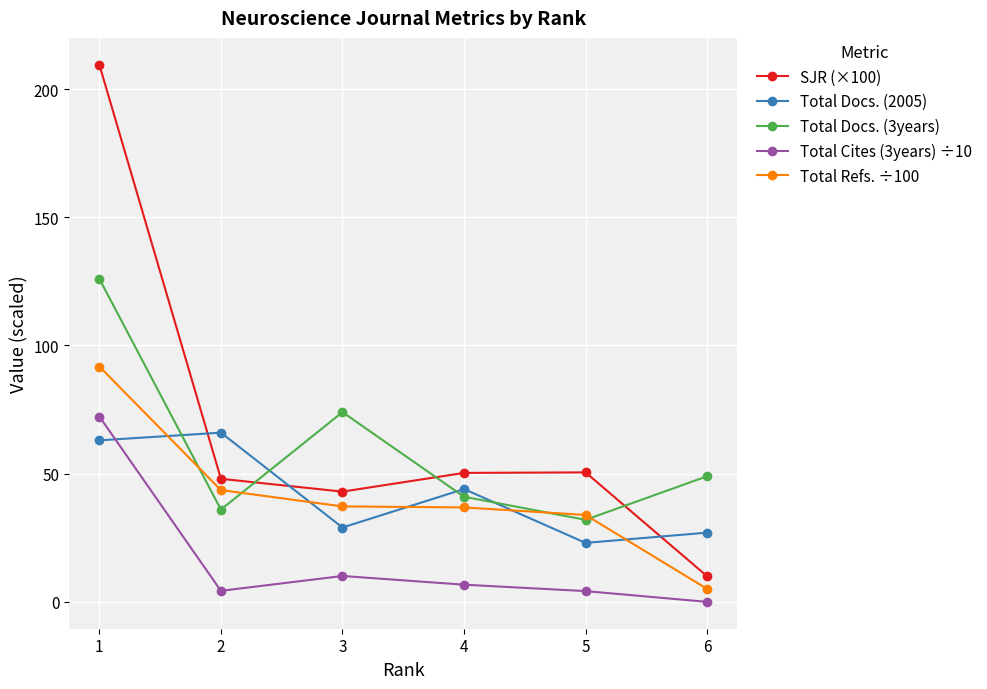

What is the maximum value for Total Docs. (2005)?

66.0